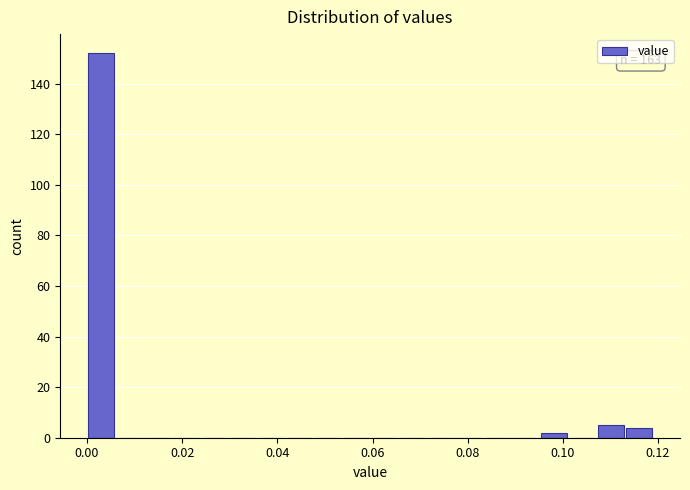

Read against the x-axis, roughly where is the centre of the tallest bar?

0.002